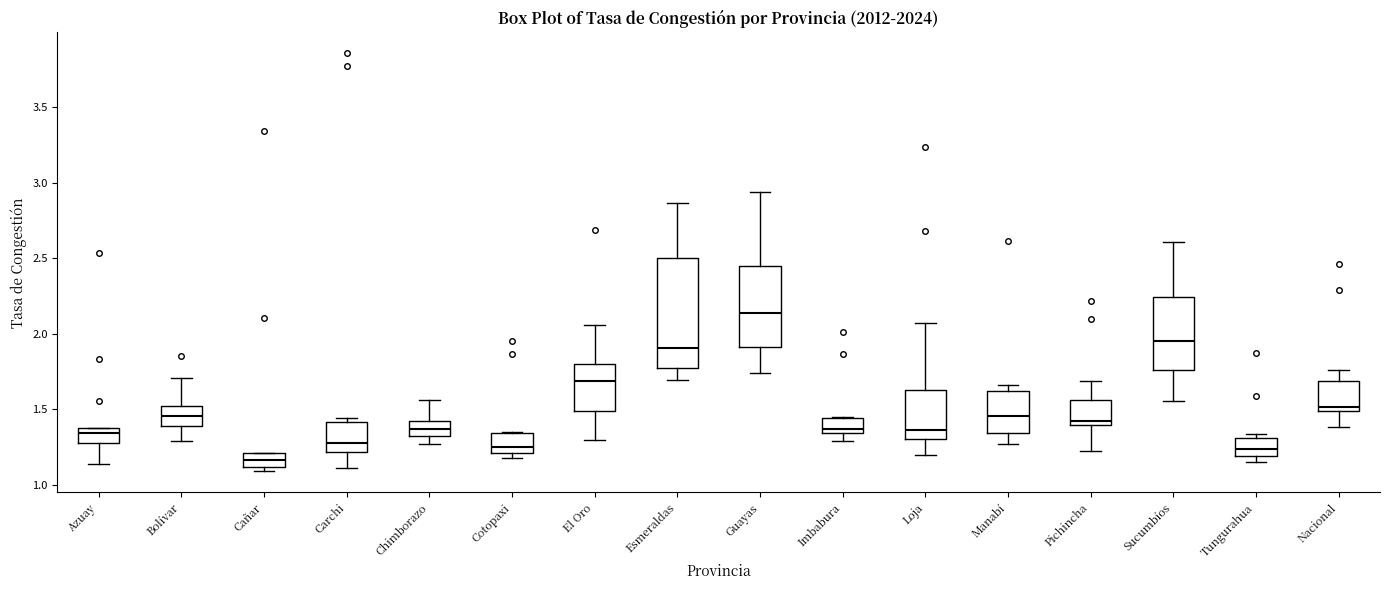

Which box's median line is the lowest?

Cañar